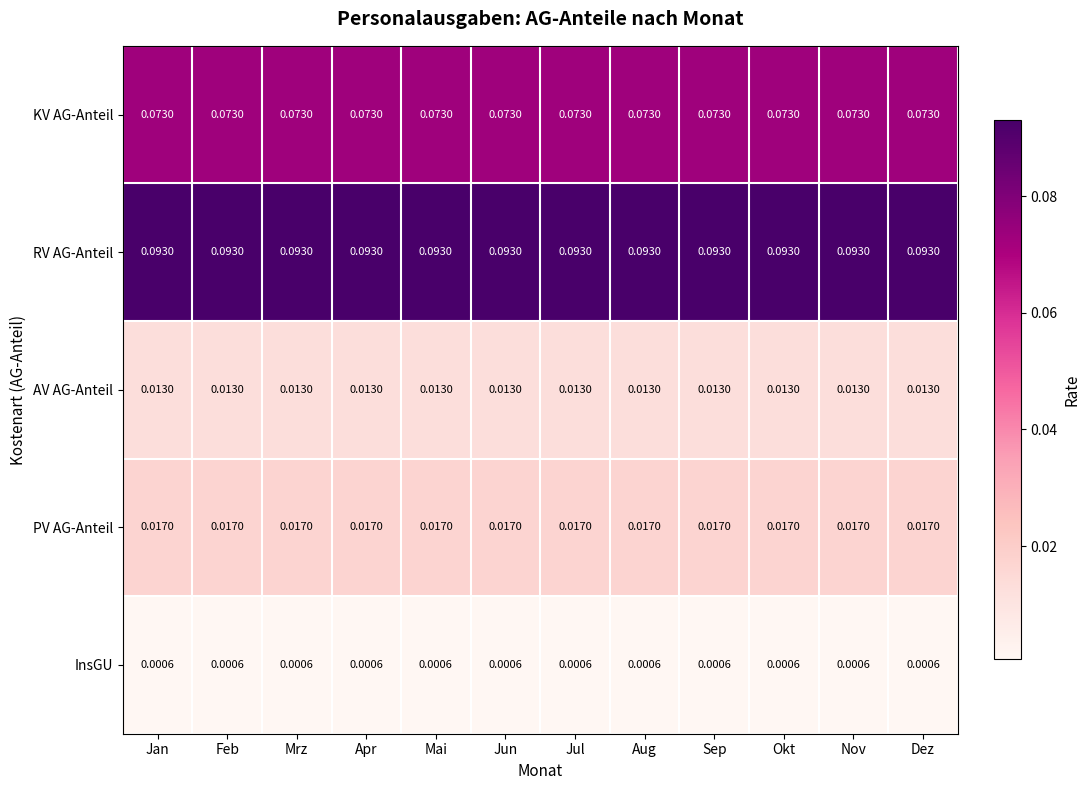

At how many categories does at least one series exceed 0?

12